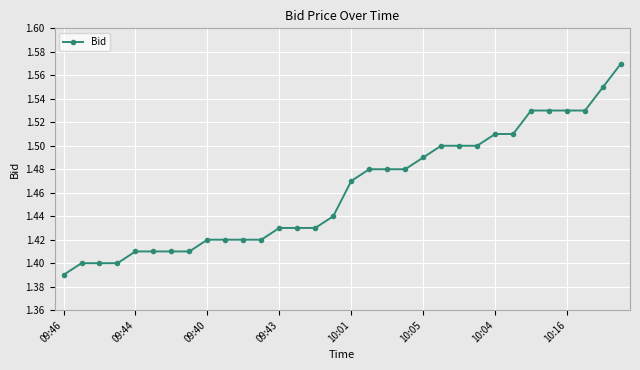

Count the values in the range 1 to 2.

32